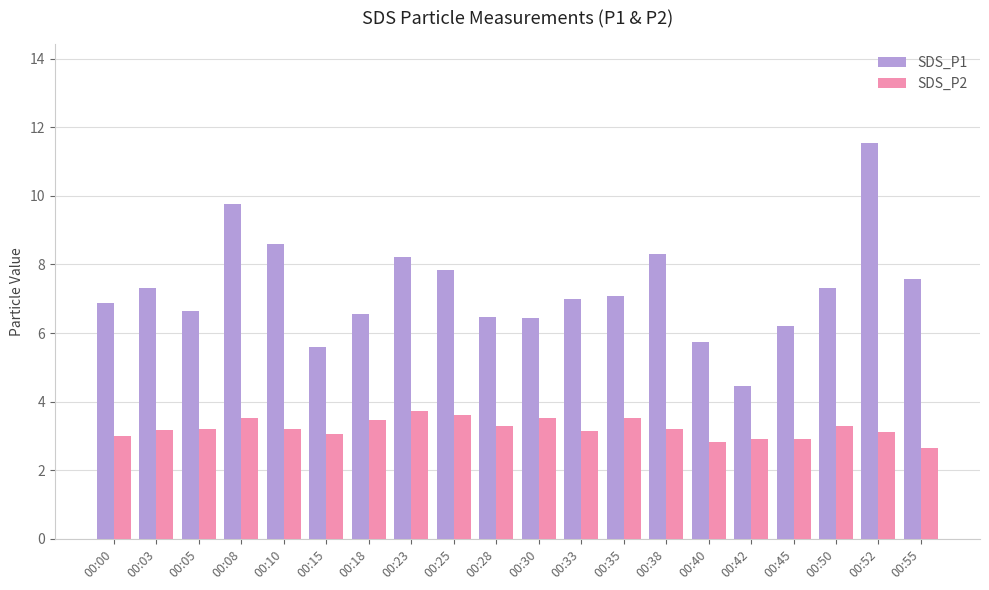

List the series in order of their overall mean, lowest first.

SDS_P2, SDS_P1